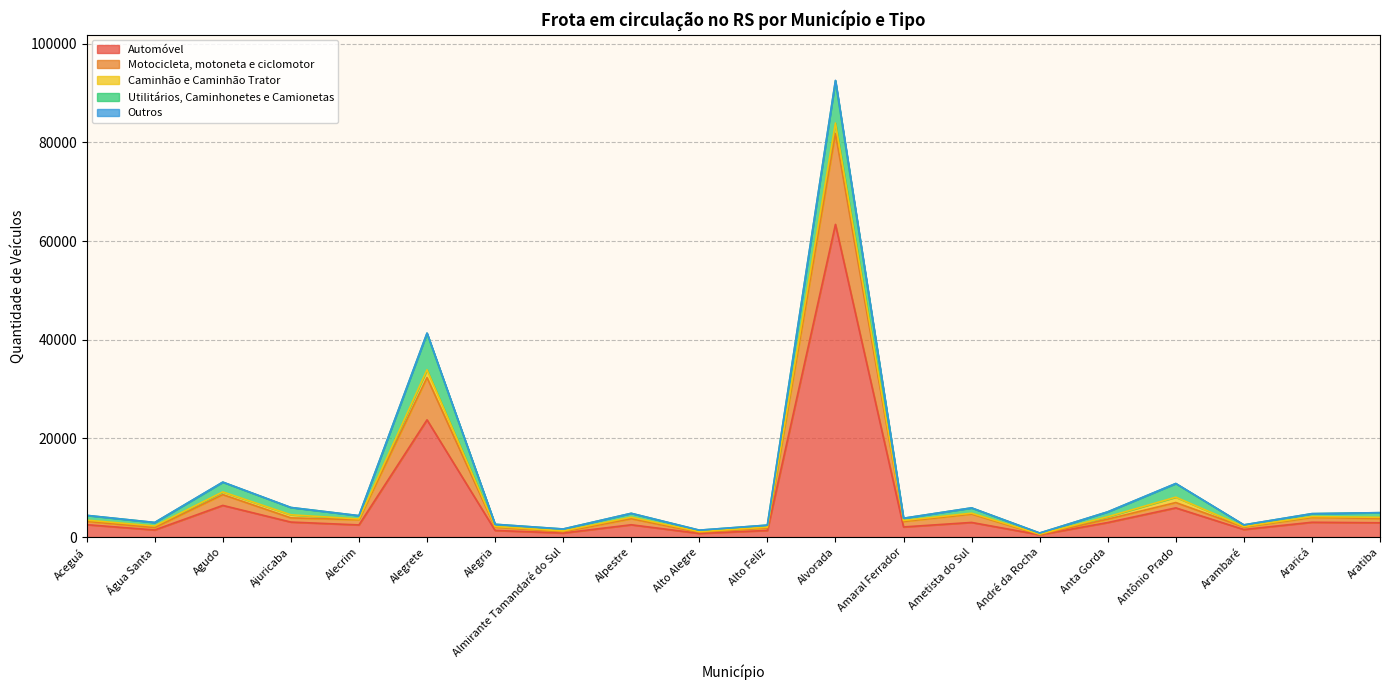

Reading left to right, transcribe all the data shown in this chart.

Automóvel: Aceguá=2516	Água Santa=1442	Agudo=6422	Ajuricaba=3043	Alecrim=2464	Alegrete=23767	Alegria=1347	Almirante Tamandaré do Sul=822	Alpestre=2496	Alto Alegre=748	Alto Feliz=1346	Alvorada=63386	Amaral Ferrador=2055	Ametista do Sul=2968	André da Rocha=469	Anta Gorda=2947	Antônio Prado=5923	Arambaré=1532	Araricá=3004	Aratiba=2898
Motocicleta, motoneta e ciclomotor: Aceguá=679	Água Santa=489	Agudo=2187	Ajuricaba=851	Alecrim=1061	Alegrete=8558	Alegria=666	Almirante Tamandaré do Sul=265	Alpestre=1232	Alto Alegre=217	Alto Feliz=507	Alvorada=18431	Amaral Ferrador=1114	Ametista do Sul=1713	André da Rocha=55	Anta Gorda=687	Antônio Prado=1080	Arambaré=505	Araricá=986	Aratiba=860
Caminhão e Caminhão Trator: Aceguá=241	Água Santa=323	Agudo=549	Ajuricaba=625	Alecrim=149	Alegrete=1584	Alegria=133	Almirante Tamandaré do Sul=162	Alpestre=307	Alto Alegre=145	Alto Feliz=159	Alvorada=2110	Amaral Ferrador=199	Ametista do Sul=166	André da Rocha=84	Anta Gorda=488	Antônio Prado=1087	Arambaré=102	Araricá=166	Aratiba=251
Utilitários, Caminhonetes e Camionetas: Aceguá=965	Água Santa=705	Agudo=1977	Ajuricaba=1480	Alecrim=667	Alegrete=7409	Alegria=451	Almirante Tamandaré do Sul=391	Alpestre=782	Alto Alegre=293	Alto Feliz=411	Alvorada=8577	Amaral Ferrador=451	Ametista do Sul=1072	André da Rocha=217	Anta Gorda=991	Antônio Prado=2761	Arambaré=332	Araricá=587	Aratiba=939
Outros: Aceguá=5	Água Santa=7	Agudo=16	Ajuricaba=4	Alecrim=4	Alegrete=39	Alegria=0	Almirante Tamandaré do Sul=0	Alpestre=4	Alto Alegre=3	Alto Feliz=3	Alvorada=78	Amaral Ferrador=2	Ametista do Sul=4	André da Rocha=4	Anta Gorda=4	Antônio Prado=19	Arambaré=11	Araricá=12	Aratiba=6